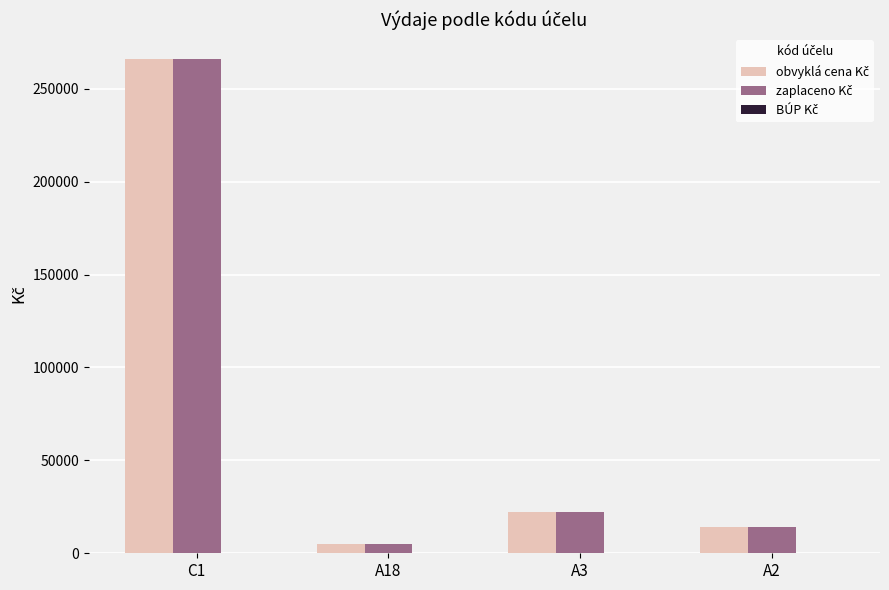

Which category has the highest value across all series?

C1